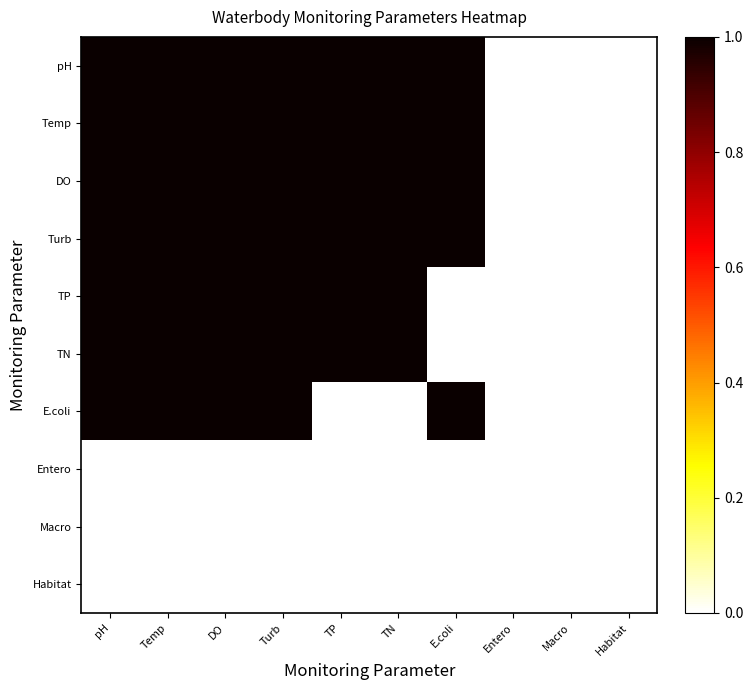

List the series in order of their peak value, lowest first.

Entero, Macro, Habitat, pH, Temp, DO, Turb, TP, TN, E.coli